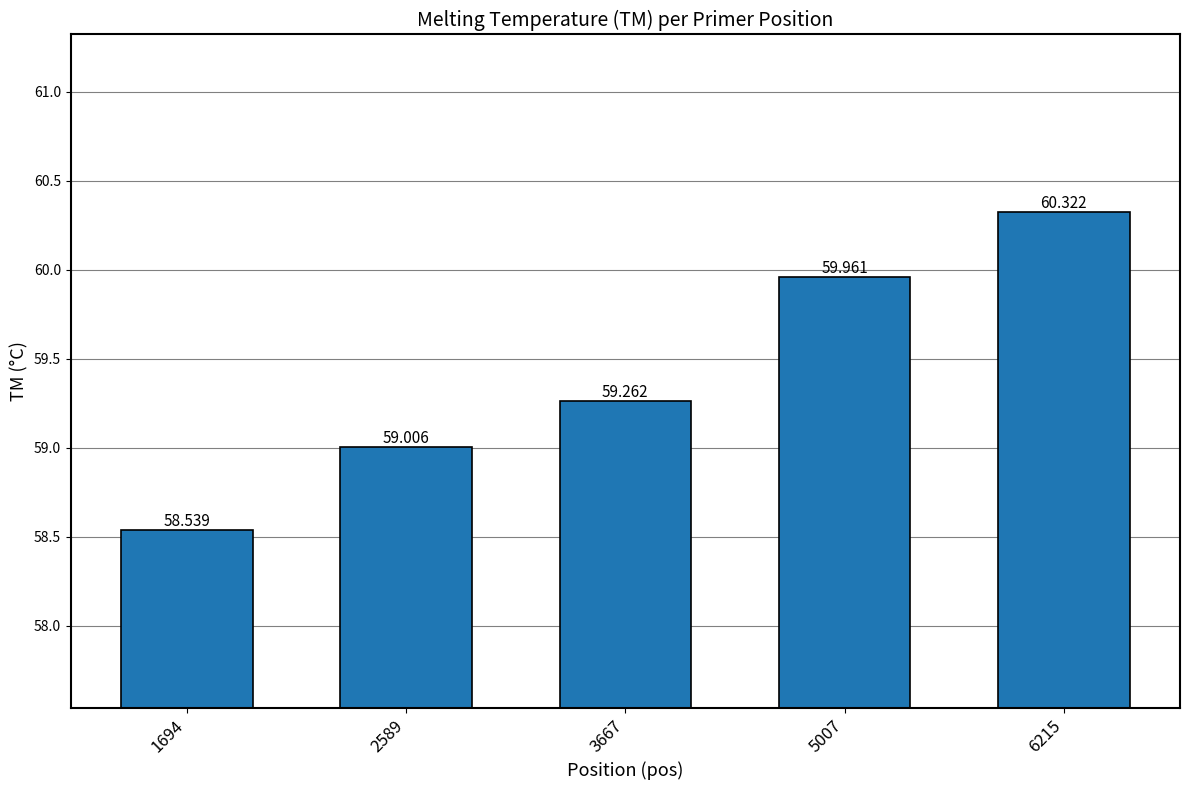

What is the value of the 3rd bar from the left?

59.3